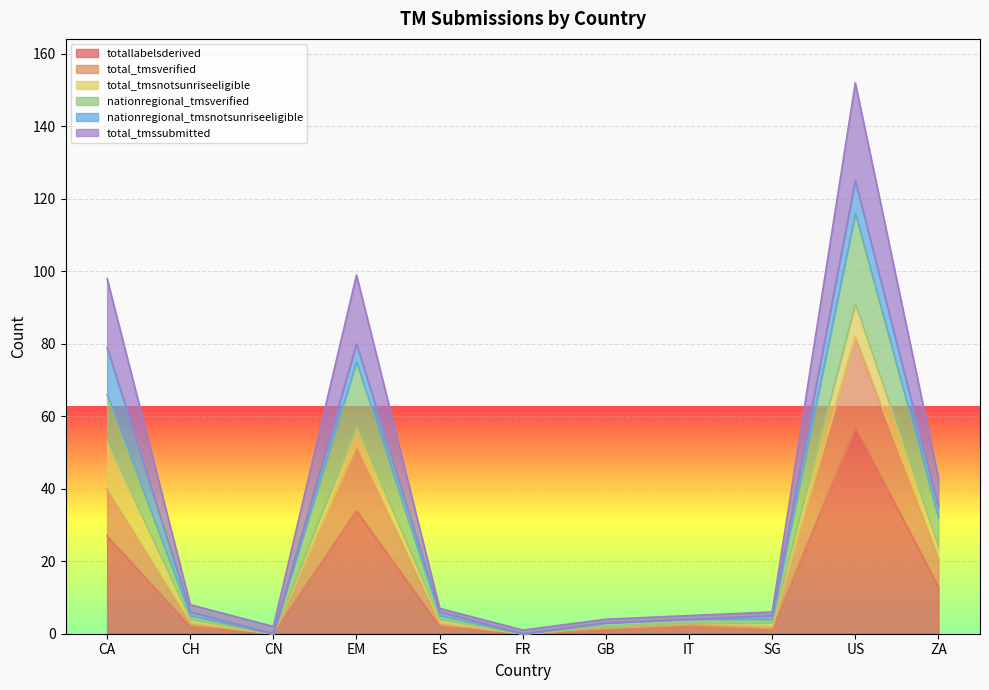

What is the sum of the totallabelsderived values at ES and EM?

36